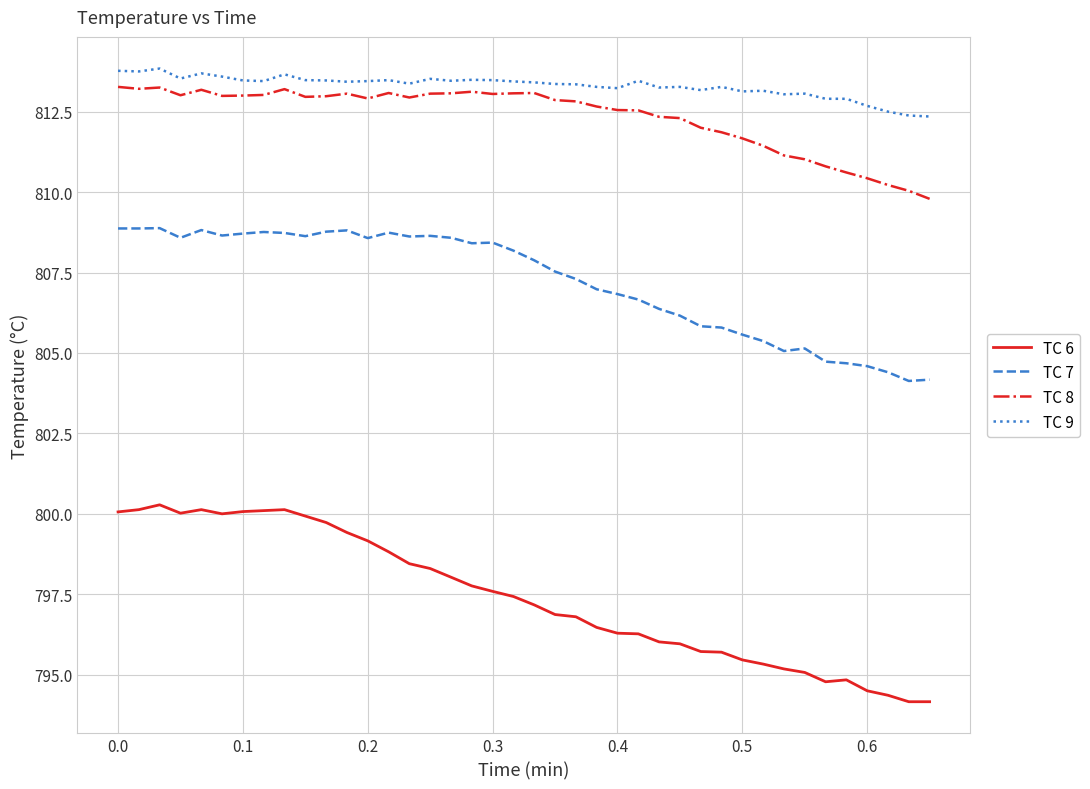

What is the maximum value for TC 9?

813.8